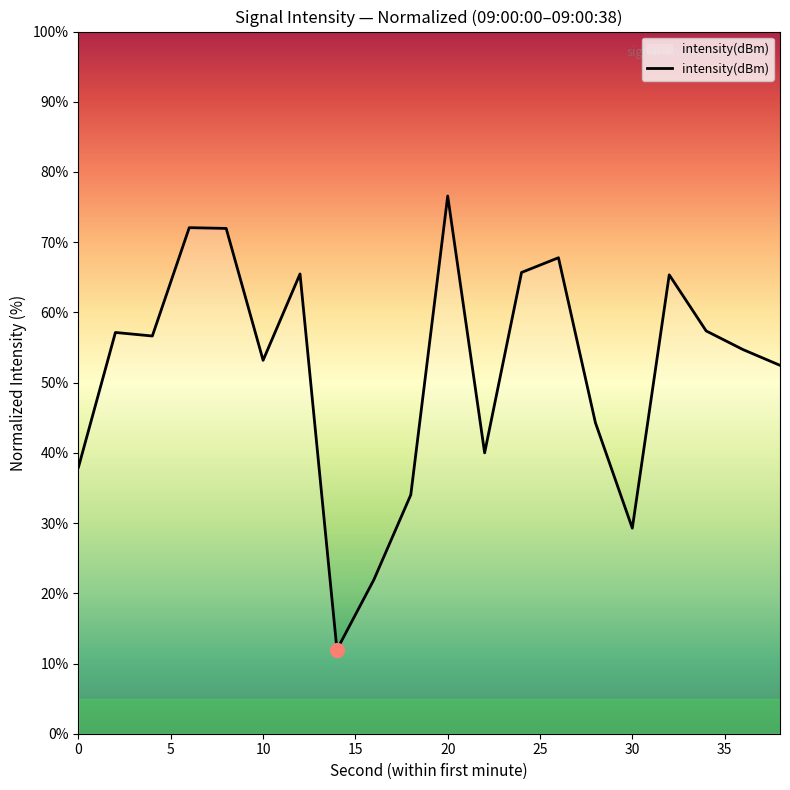

What is the sum of all values?

1035.9